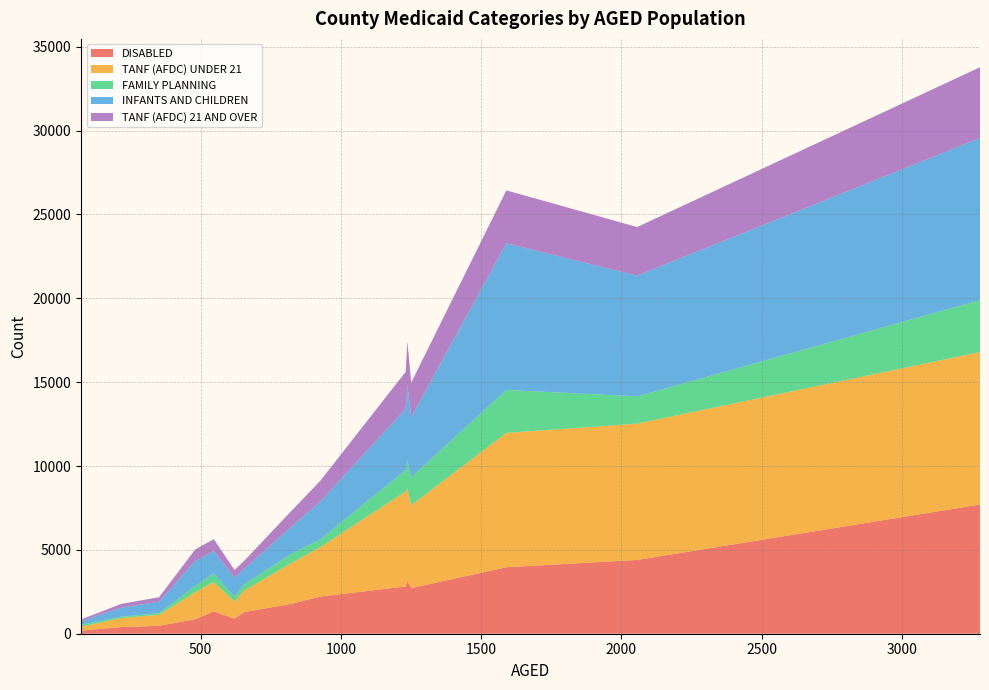

Reading right to left, what are all the values shown in this chart?

DISABLED: CAMDEN=182	CALDWELL=2722	CABARRUS=3965	BURKE=2821	BUNCOMBE=7705	BRUNSWICK=3155	BLADEN=1789	BERTIE=1287	BEAUFORT=2218	AVERY=472	ASHE=904	ANSON=1328	ALLEGHANY=395	ALEXANDER=871	ALAMANCE=4399
TANF (AFDC) UNDER 21: CAMDEN=232	CALDWELL=4939	CABARRUS=8013	BURKE=5660	BUNCOMBE=9091	BRUNSWICK=5520	BLADEN=2435	BERTIE=1282	BEAUFORT=2948	AVERY=656	ASHE=1016	ANSON=1760	ALLEGHANY=540	ALEXANDER=1600	ALAMANCE=8130
FAMILY PLANNING: CAMDEN=118	CALDWELL=1673	CABARRUS=2556	BURKE=1279	BUNCOMBE=3095	BRUNSWICK=1697	BLADEN=555	BERTIE=376	BEAUFORT=468	AVERY=91	ASHE=283	ANSON=505	ALLEGHANY=79	ALEXANDER=373	ALAMANCE=1626
INFANTS AND CHILDREN: CAMDEN=218	CALDWELL=3587	CABARRUS=8750	BURKE=3650	BUNCOMBE=9669	BRUNSWICK=4452	BLADEN=1618	BERTIE=906	BEAUFORT=2255	AVERY=691	ASHE=1136	ANSON=1336	ALLEGHANY=537	ALEXANDER=1484	ALAMANCE=7199
TANF (AFDC) 21 AND OVER: CAMDEN=99	CALDWELL=2059	CABARRUS=3154	BURKE=2209	BUNCOMBE=4221	BRUNSWICK=2632	BLADEN=946	BERTIE=489	BEAUFORT=1233	AVERY=266	ASHE=466	ANSON=714	ALLEGHANY=222	ALEXANDER=698	ALAMANCE=2896